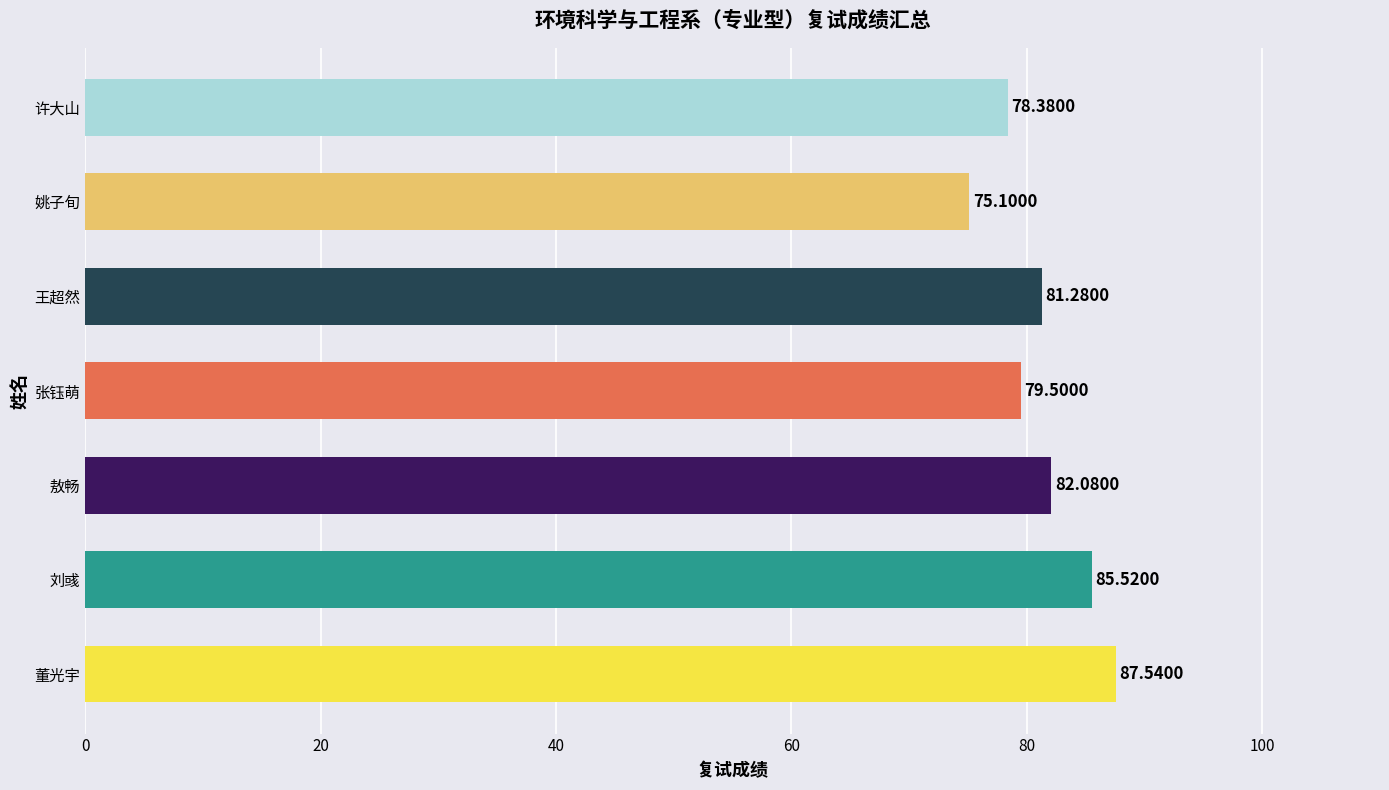

What is the smallest value displayed?

75.1